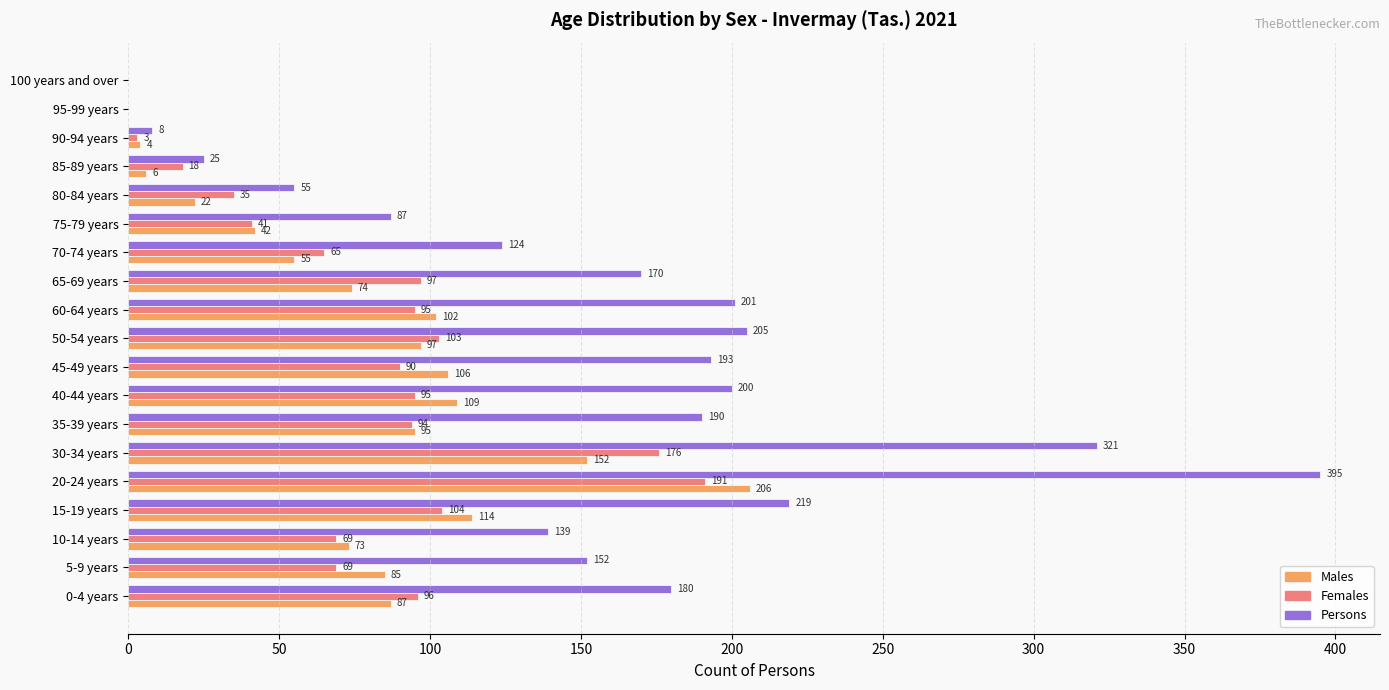

What is the maximum value for Persons?

395